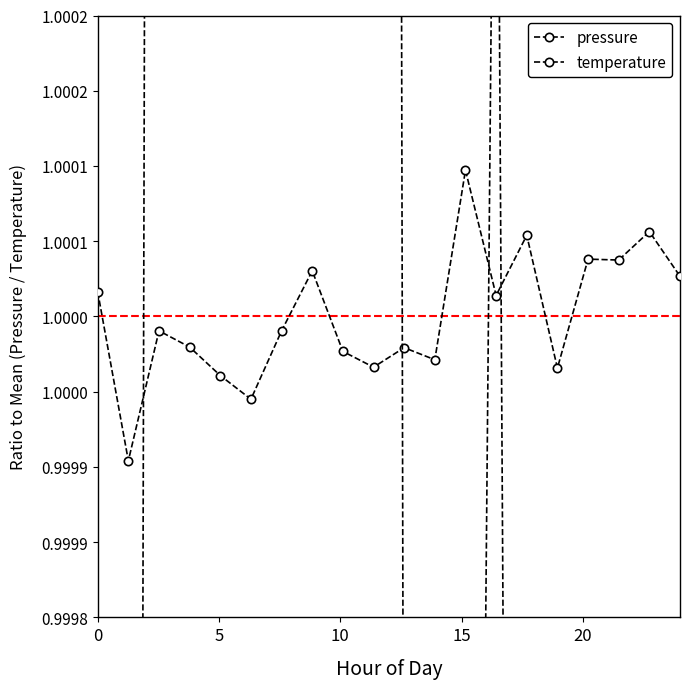

Which series has the widest spread of values?

temperature